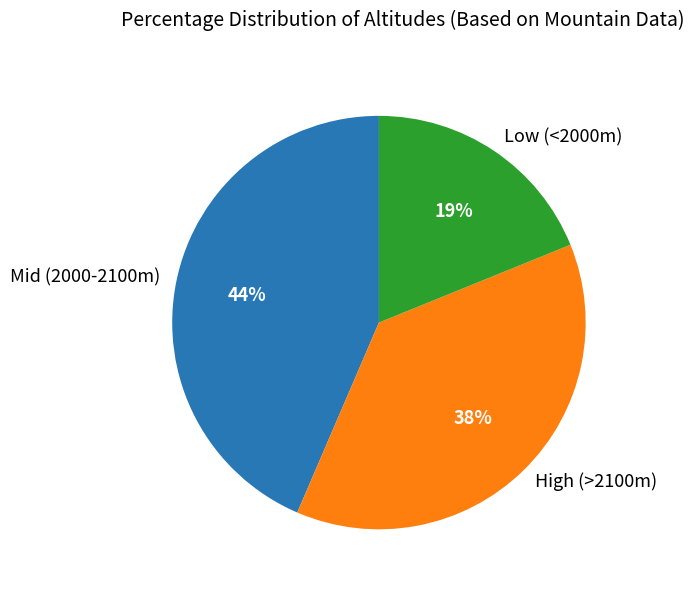

How many segments does this pie chart have?

3